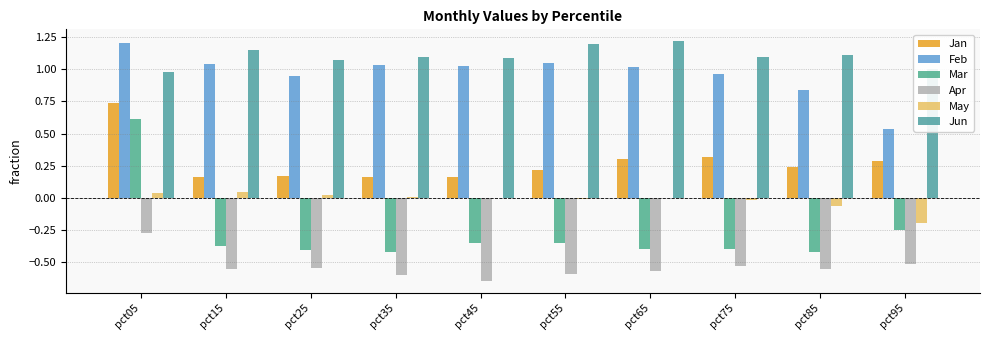

What is the smallest value displayed?

-0.6